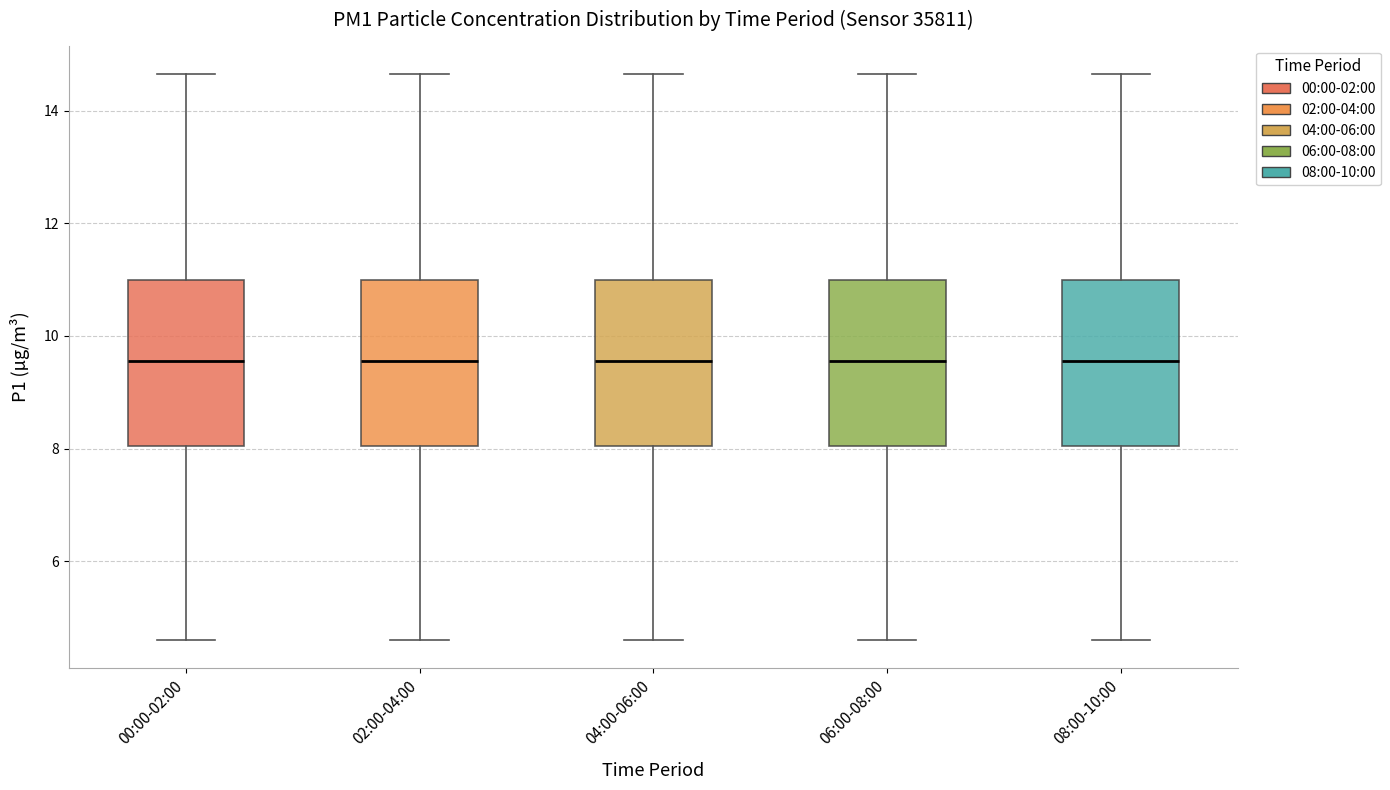

Reading left to right, transcribe this box plot: for each box, give where its median line is, the range the box spans, and where its two whiskers end, as read against the y-axis. The values are not printed on the chart, so give them approximately, as read against the axis.

00:00-02:00: median 9.6, box 8.0 to 11.0, whiskers 4.6 to 14.6
02:00-04:00: median 9.6, box 8.0 to 11.0, whiskers 4.6 to 14.6
04:00-06:00: median 9.6, box 8.0 to 11.0, whiskers 4.6 to 14.6
06:00-08:00: median 9.6, box 8.0 to 11.0, whiskers 4.6 to 14.6
08:00-10:00: median 9.6, box 8.0 to 11.0, whiskers 4.6 to 14.6